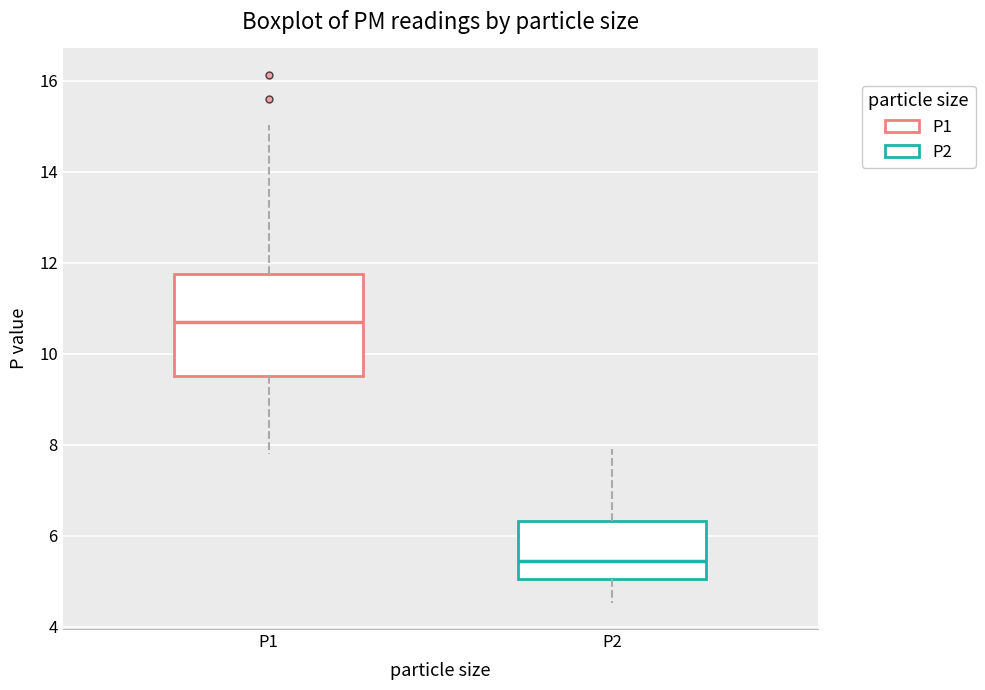

Reading left to right, read every box against the y-axis: the position of its median line, the range the box covers, and the ends of its whiskers. The values are not printed on the chart, so give them approximately, as read against the axis.

P1: median 10.6, box 9.6 to 11.8, whiskers 7.8 to 15.0
P2: median 5.4, box 5.0 to 6.4, whiskers 4.6 to 8.0